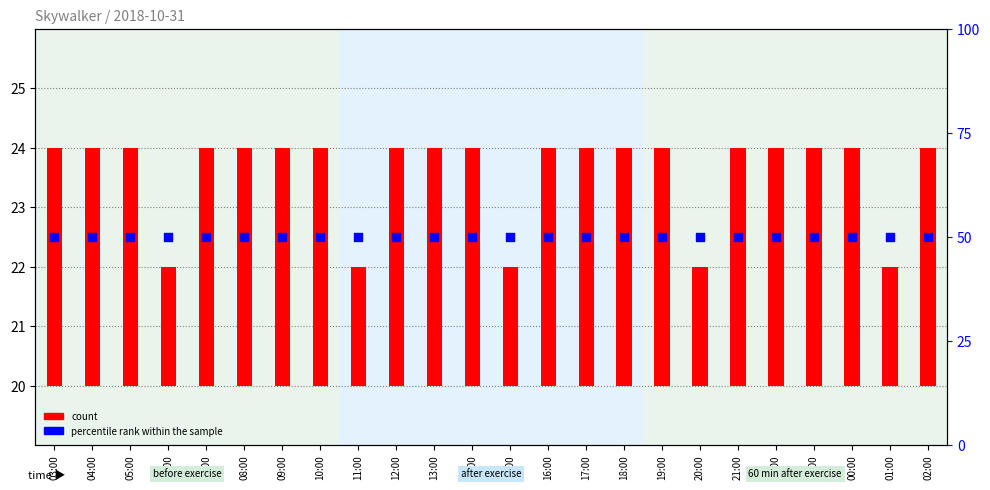

Which series has the widest spread of Y values?

count